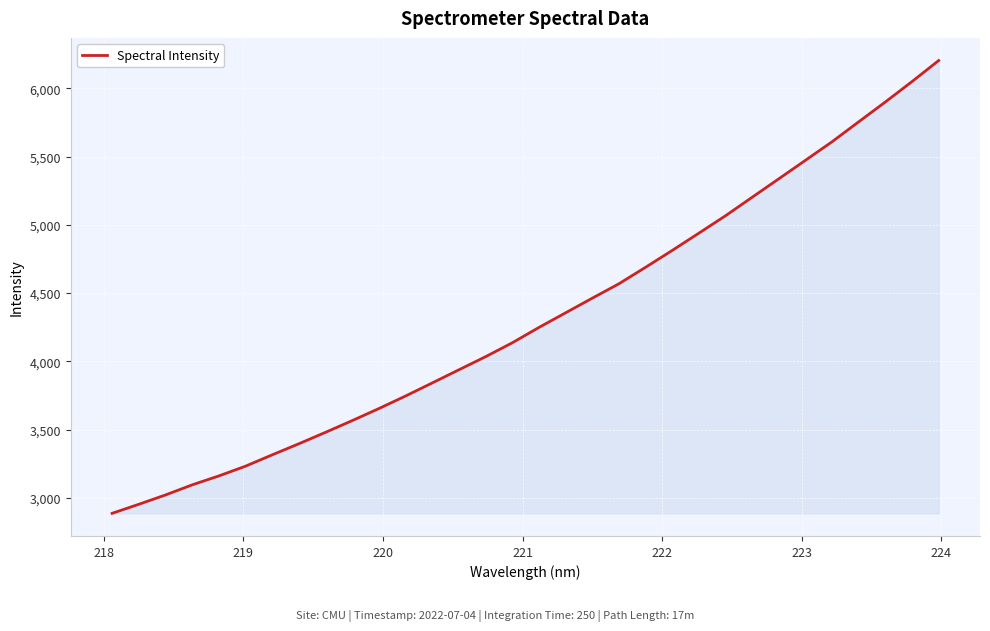

How many series are shown in this chart?

1